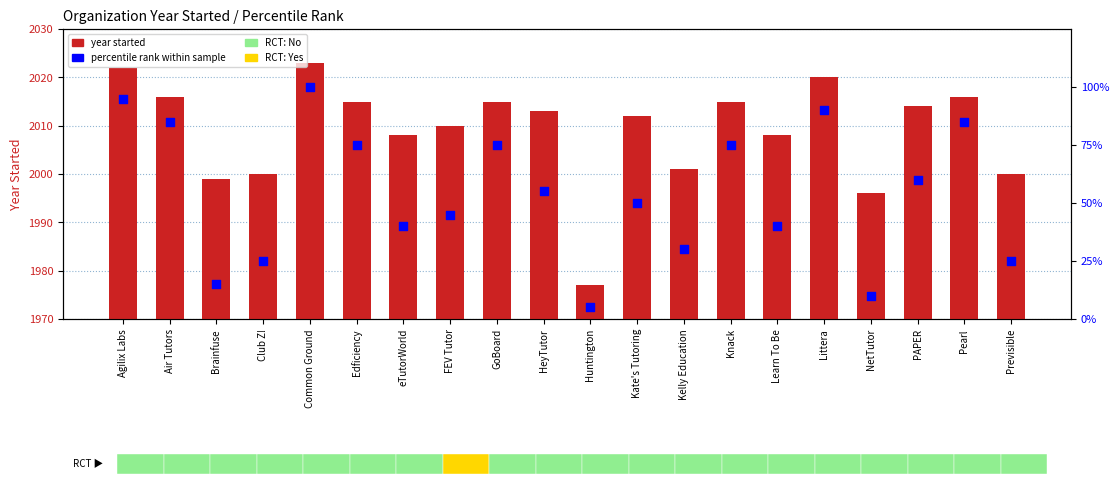

What is the total value across all series at GoBoard?

2090.0